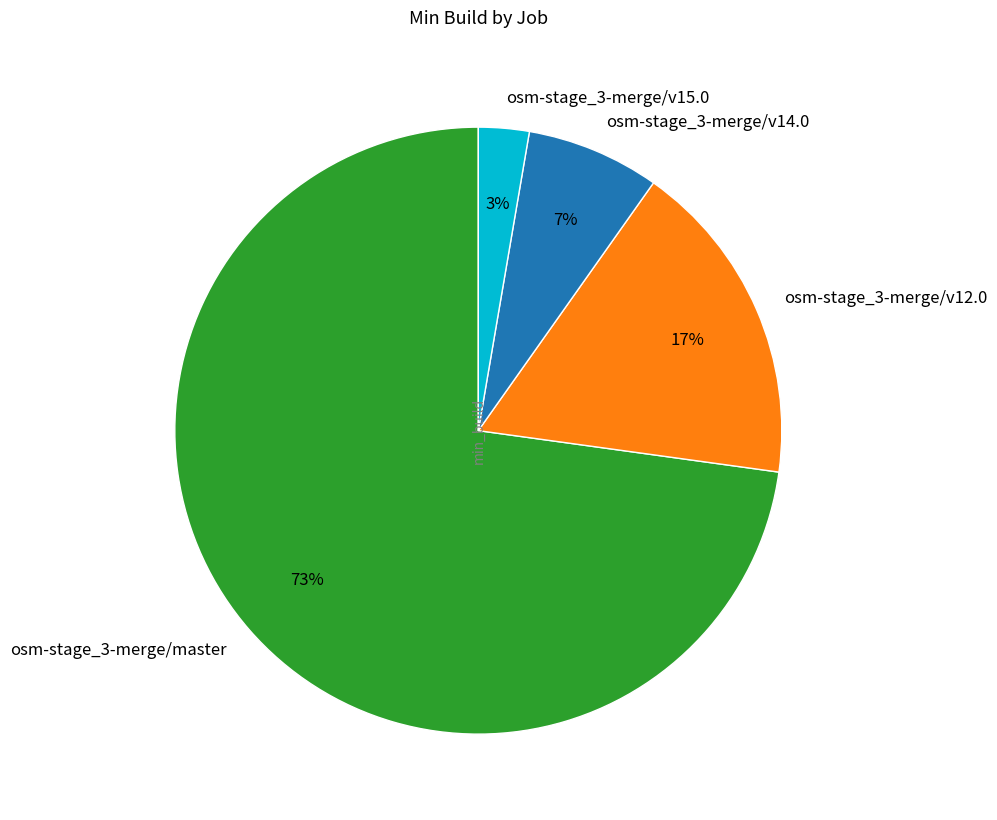

True or false: osm-stage_3-merge/v12.0 accounts for 24% of the total.

False